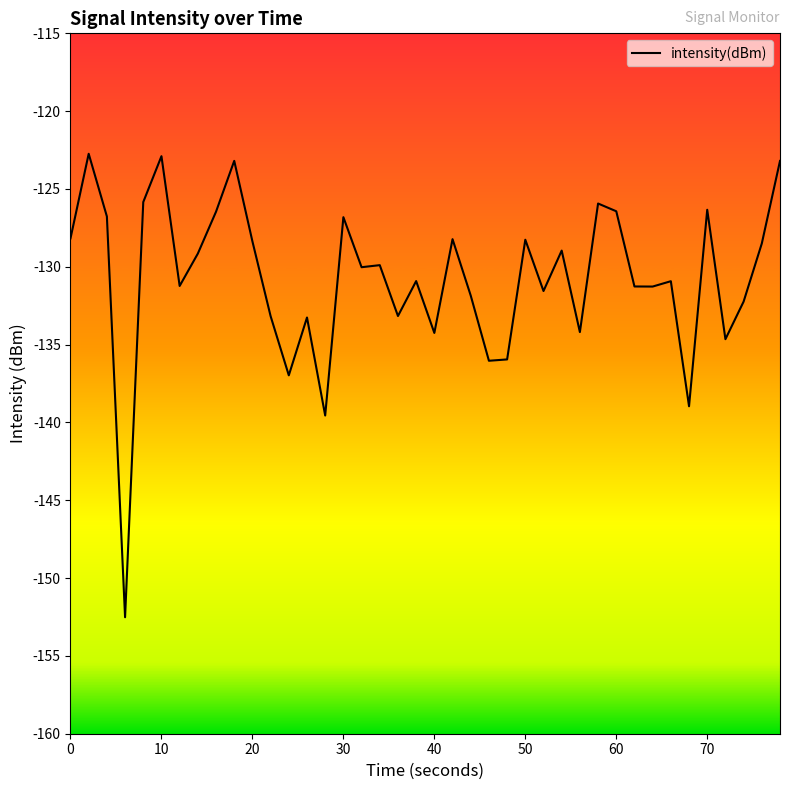

What is the difference between the maximum and minimum values?

29.8